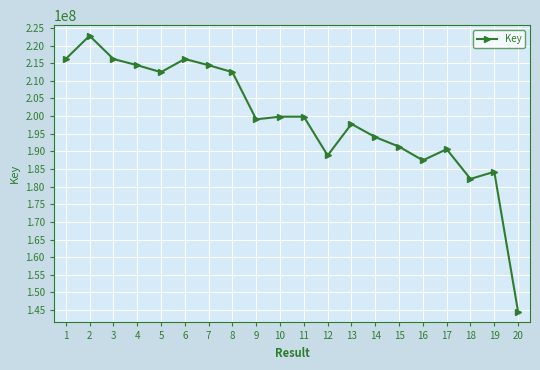

At which category does the data reach its first local peak?

2